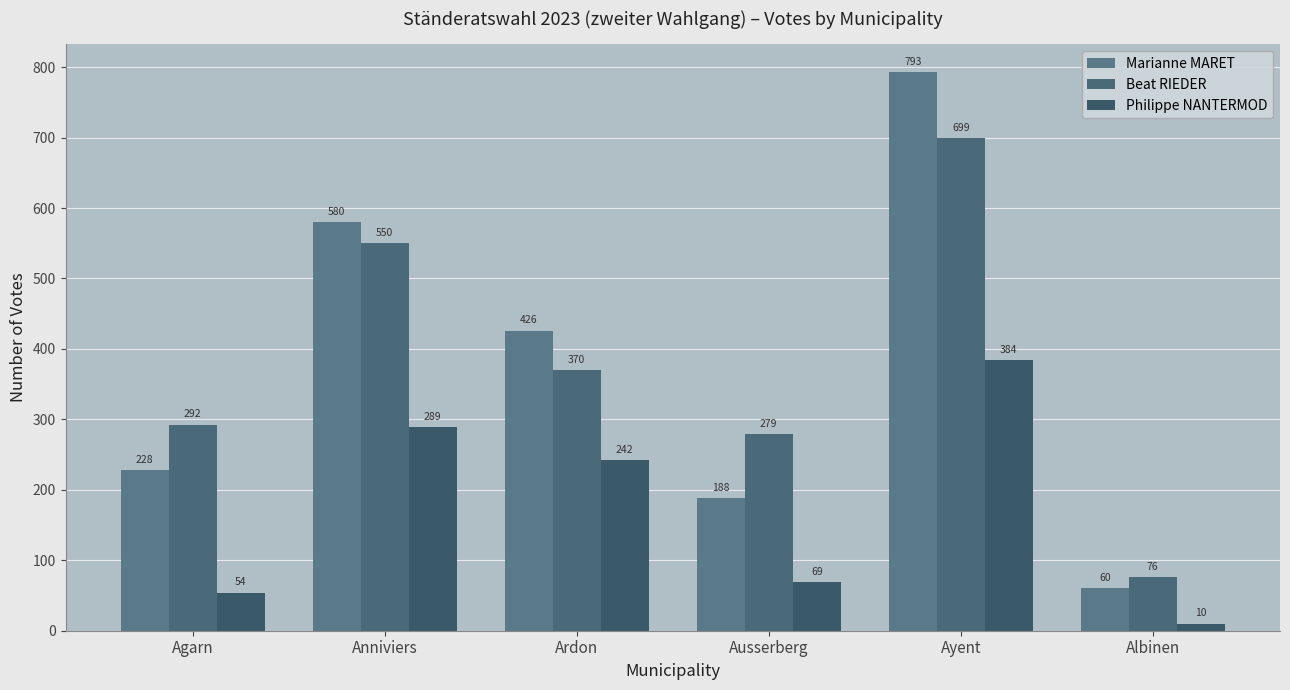

Which has a higher value, Ausserberg or Ardon?

Ardon